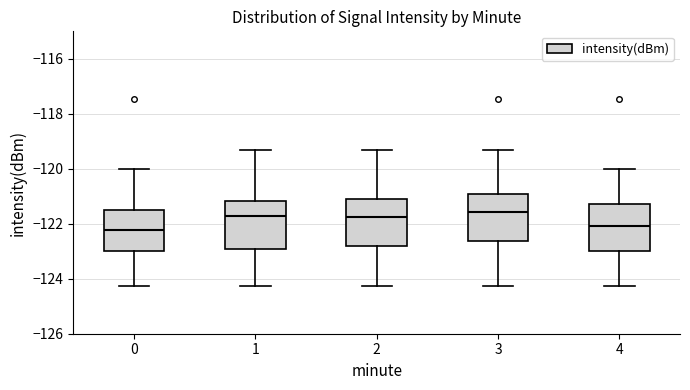

Reading left to right, read every box against the y-axis: the position of its median line, the range the box covers, and the ends of its whiskers. The values are not printed on the chart, so give them approximately, as read against the axis.

0: median -122.2, box -123.0 to -121.6, whiskers -124.2 to -120.0
1: median -121.8, box -123.0 to -121.2, whiskers -124.2 to -119.4
2: median -121.8, box -122.8 to -121.2, whiskers -124.2 to -119.4
3: median -121.6, box -122.6 to -121.0, whiskers -124.2 to -119.4
4: median -122.0, box -123.0 to -121.2, whiskers -124.2 to -120.0